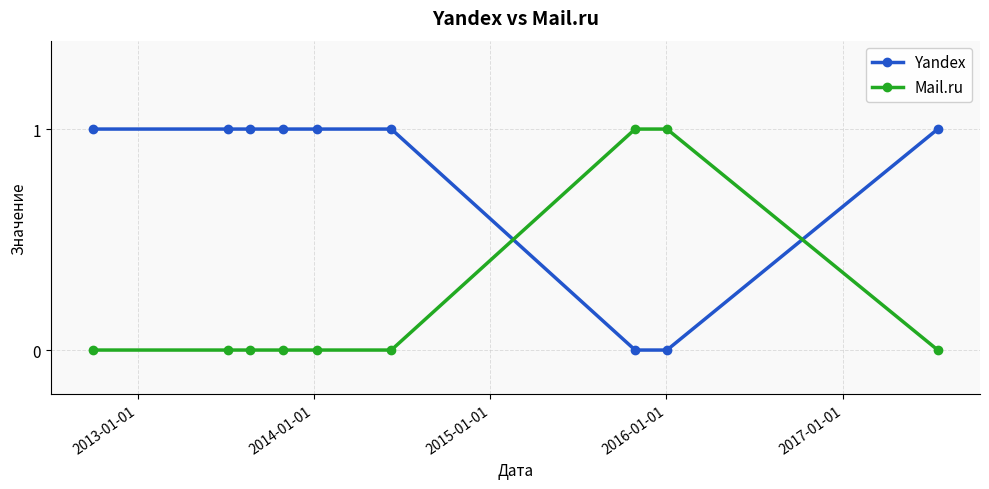

Reading left to right, transcribe all the data shown in this chart.

Yandex: 1	1	1	1	1	1	0	0	1
Mail.ru: 0	0	0	0	0	0	1	1	0